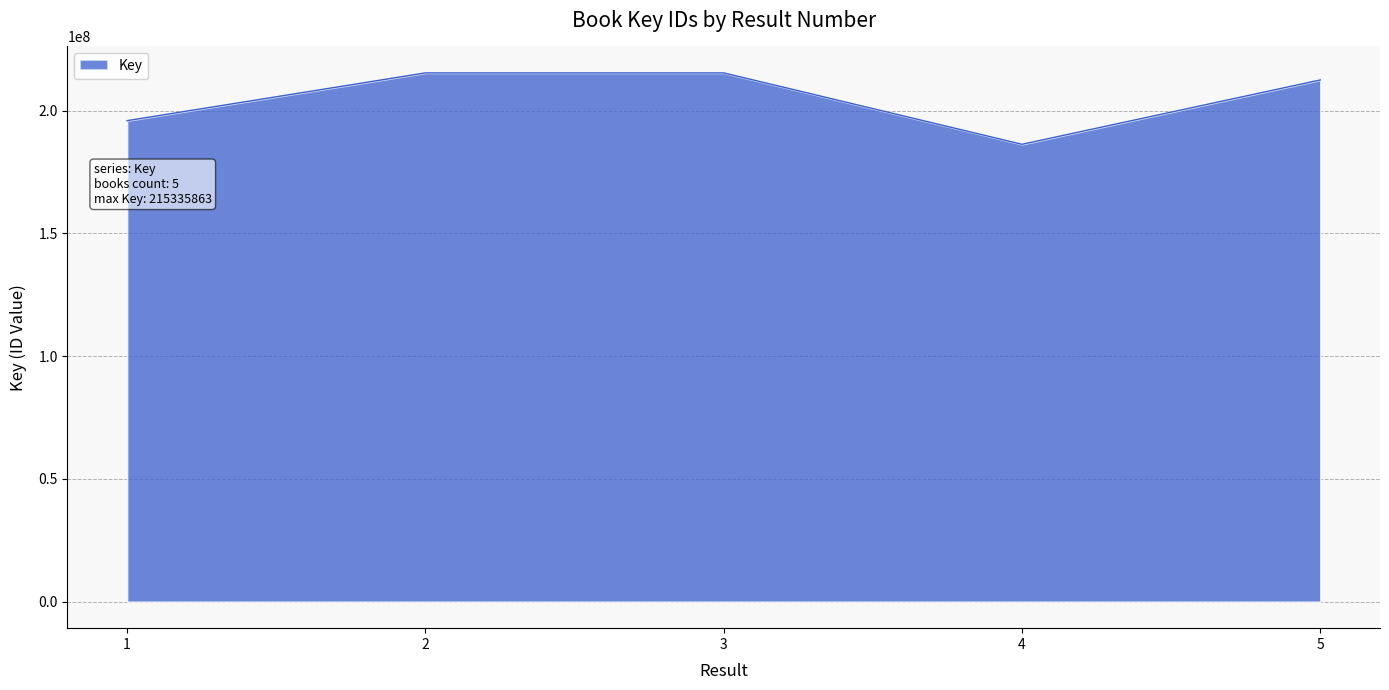

At which category does the data reach its first local valley?

4